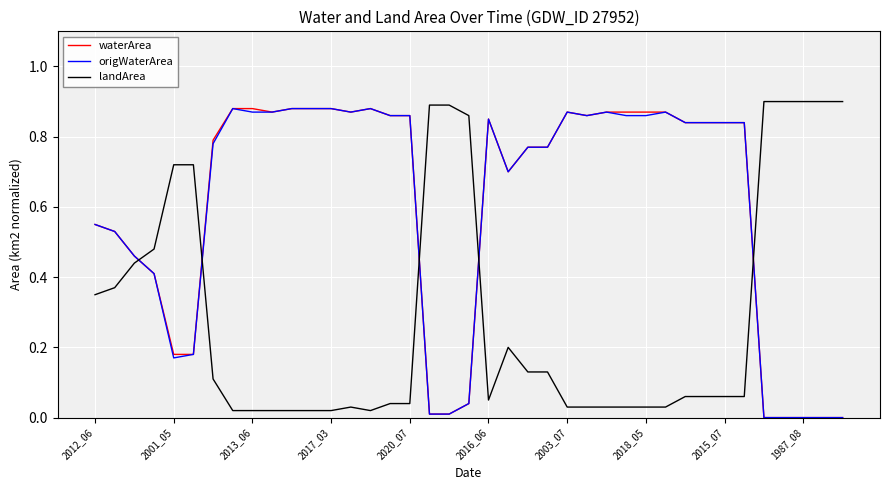

Which series ends up on top after the final intersection of landArea and waterArea?

landArea